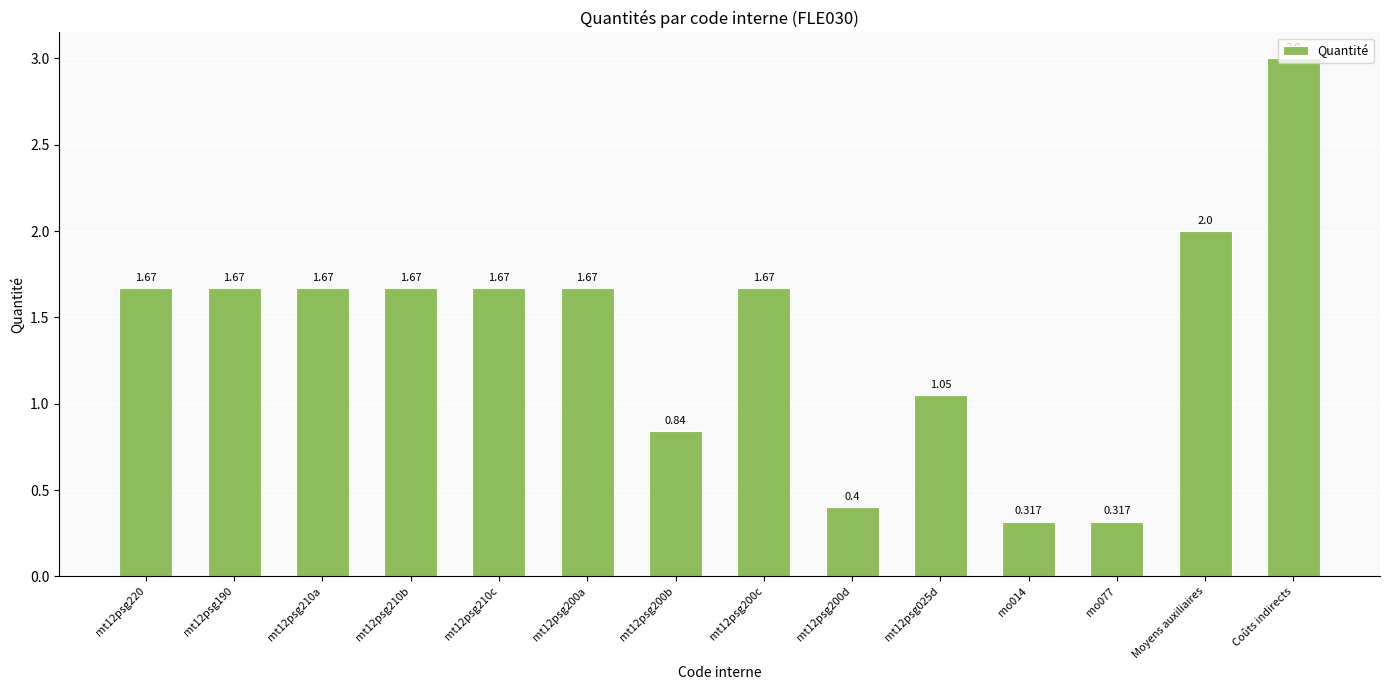

How many categories are shown in the chart?

14